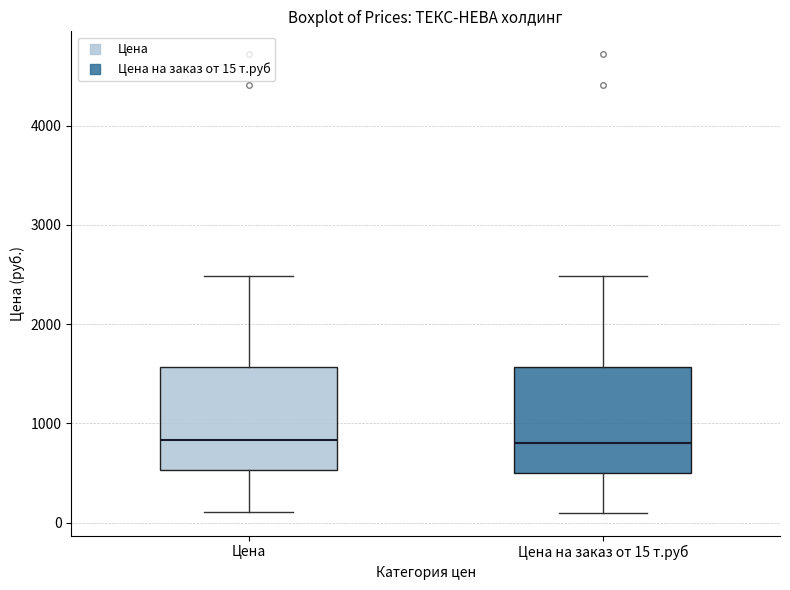

Reading left to right, read every box against the y-axis: the position of its median line, the range the box covers, and the ends of its whiskers. The values are not printed on the chart, so give them approximately, as read against the axis.

Цена: median 800, box 500 to 1600, whiskers 100 to 2500
Цена на заказ от 15 т.руб: median 800, box 500 to 1600, whiskers 100 to 2500